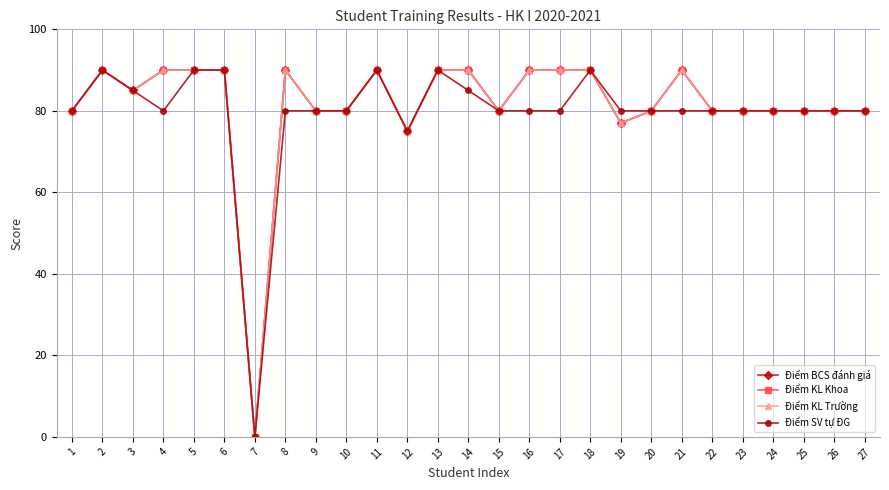

At how many categories does at least one series exceed 2?

26